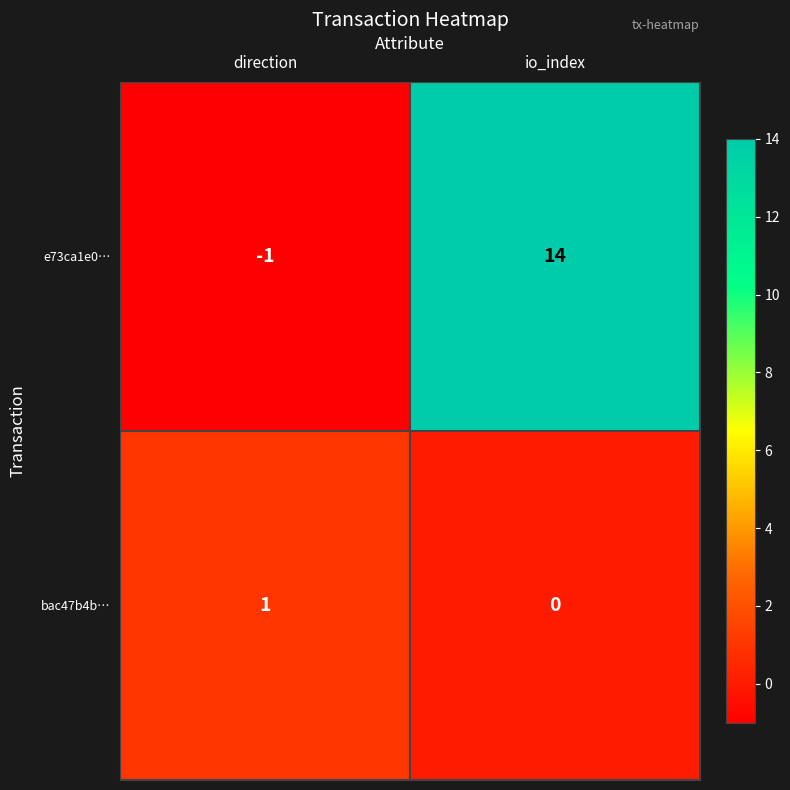

What is the highest value of the e73ca1e0… series?

14